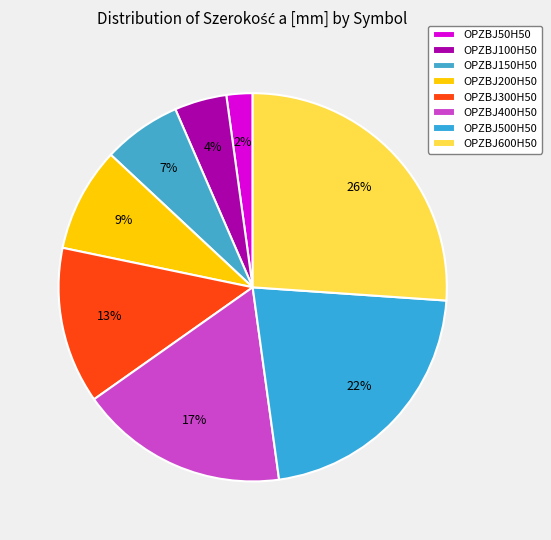

Count the number of slices in the pie.

8